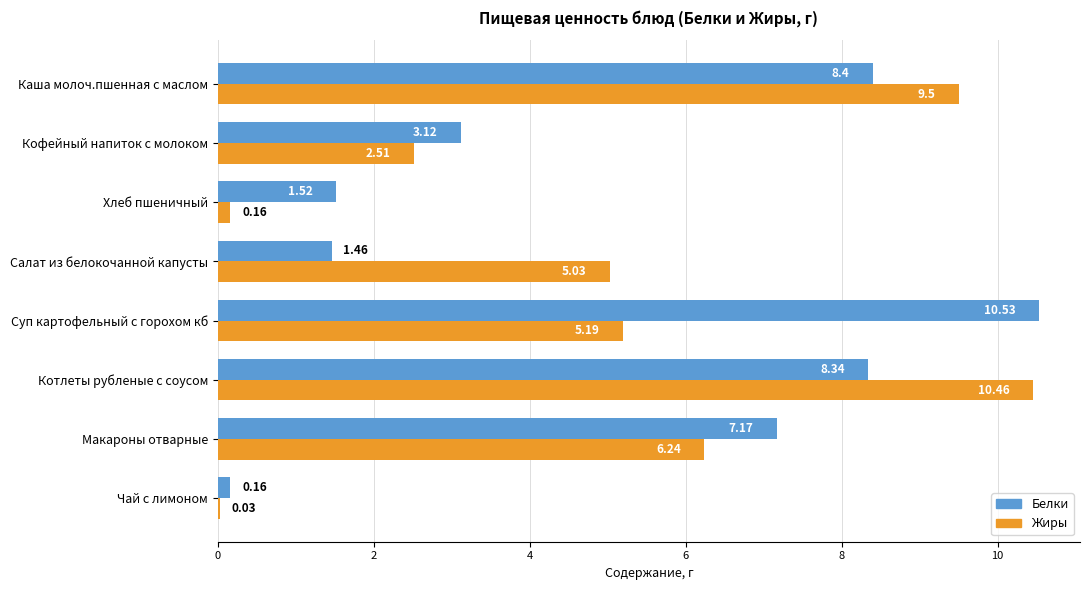

Which series has the largest total across all categories?

Белки